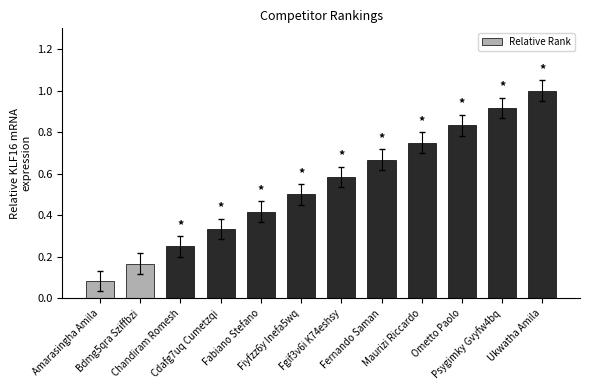

What is the label of the 11th bar from the right?

Bdmg5qra Sziffbzi